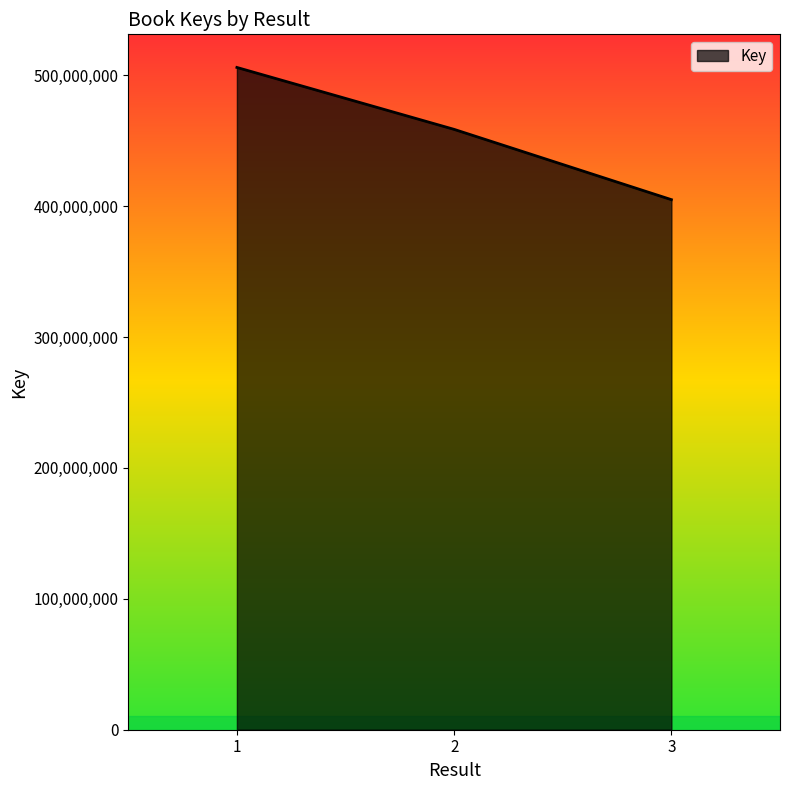

What is the change in value from 1 to 3?

-101004518